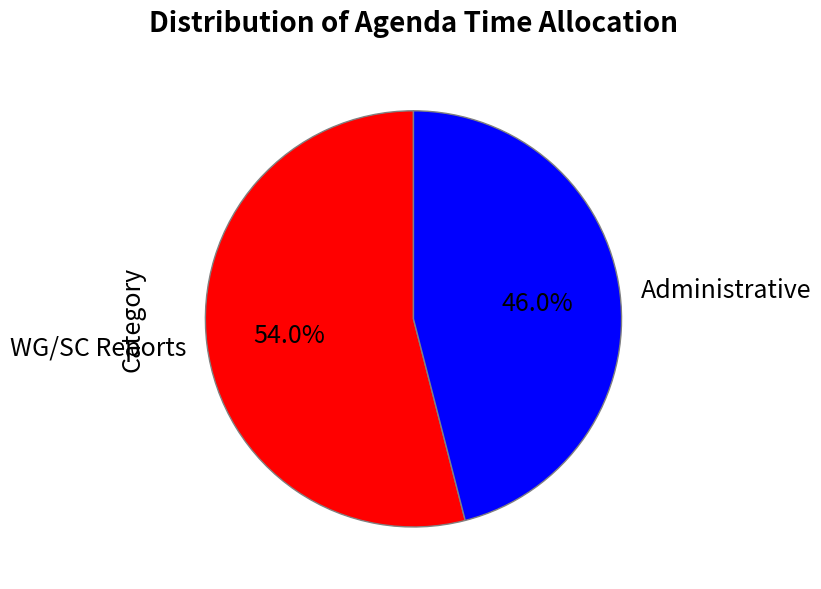

What percentage do WG/SC Reports and Administrative together represent?

100.0%